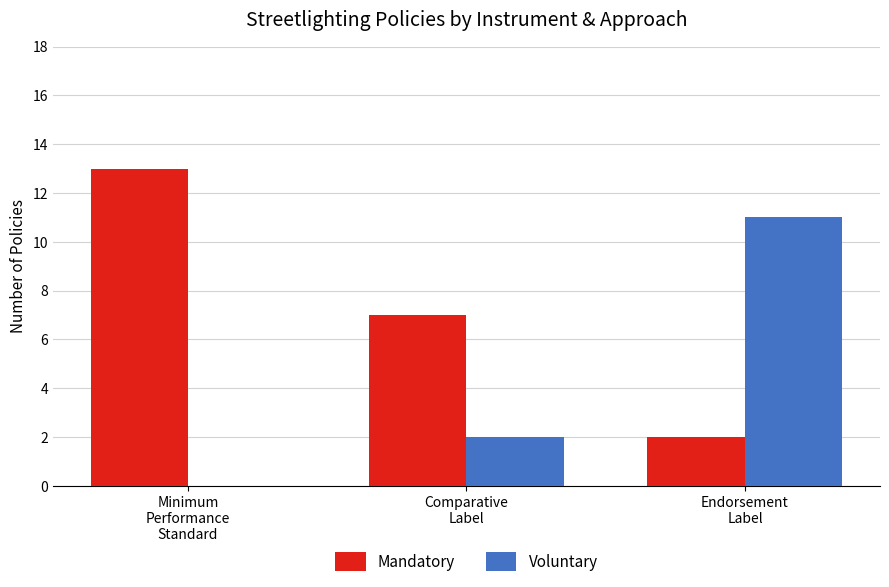

Read the Mandatory value at Comparative
Label, to the nearest 5.

5